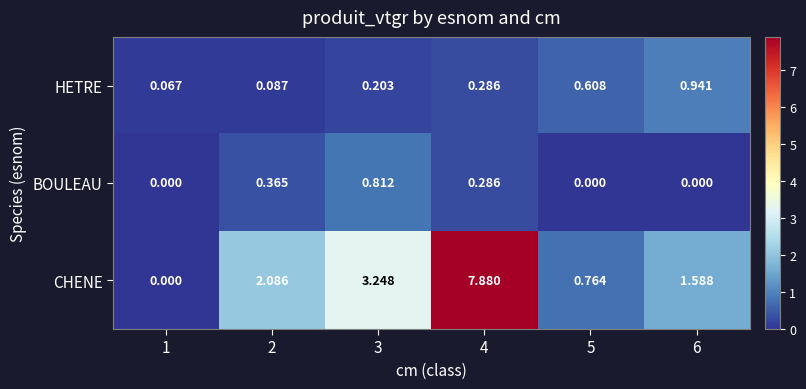

Which category has the highest value across all series?

4